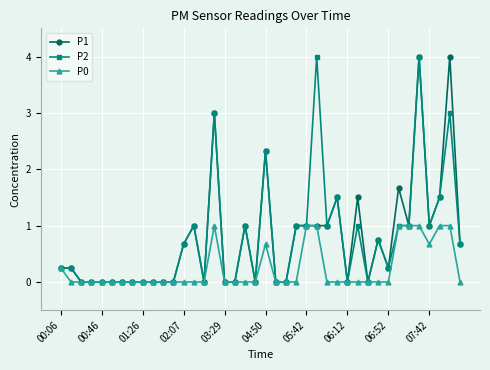

What is the value of the P2 point at the 36th from the left?

4.0